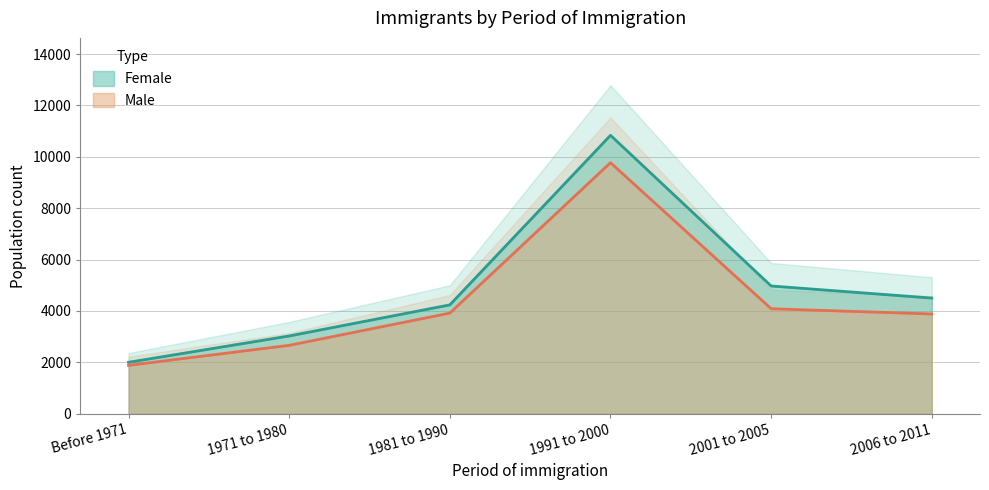

What is the difference between the maximum and minimum values in the Female series?

8835